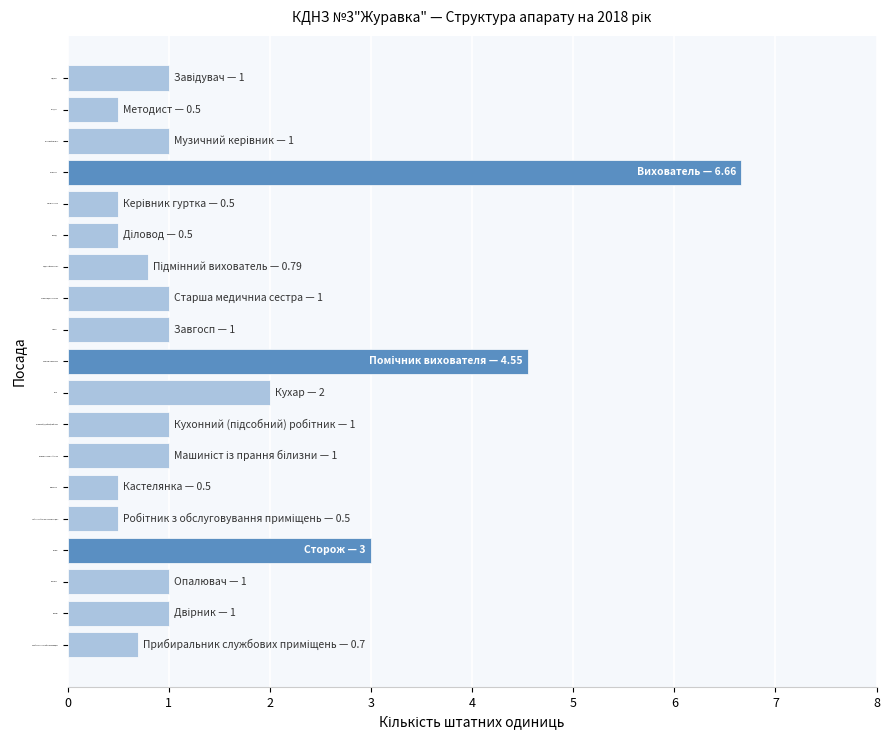

What is the difference between the maximum and second lowest values?

6.2